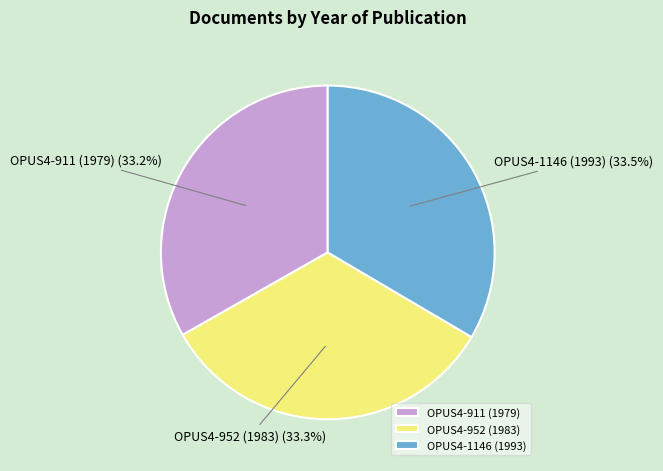

How many segments does this pie chart have?

3